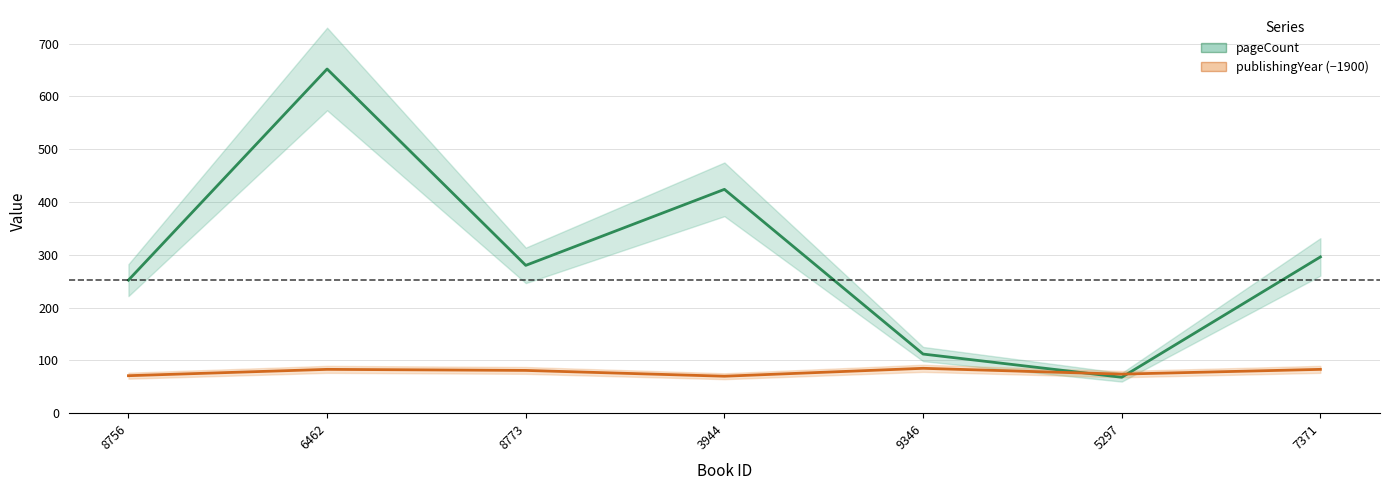

Rank the series by their average value, from lowest to highest.

publishingYear (−1900), pageCount